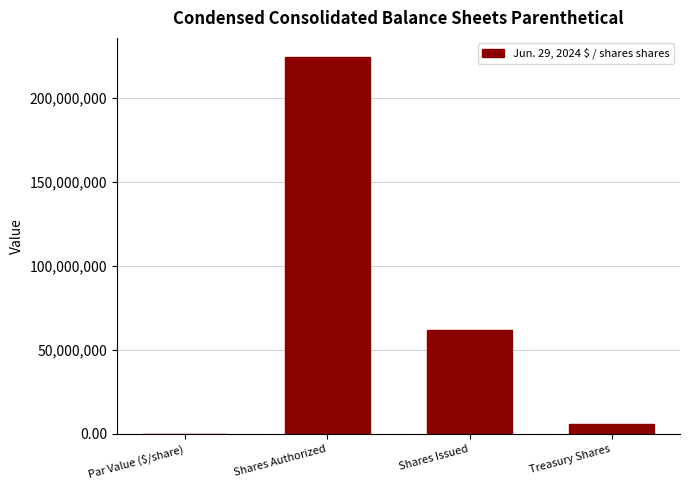

Read the value at Shares Issued.

61774108.0